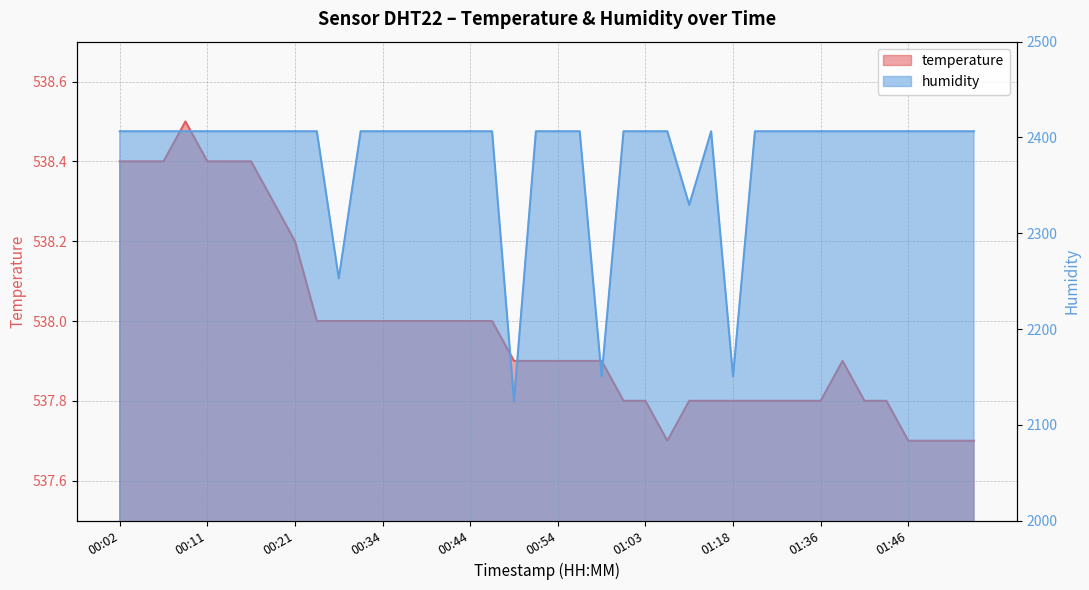

Which label corresponds to the smallest value in the chart?

01:11